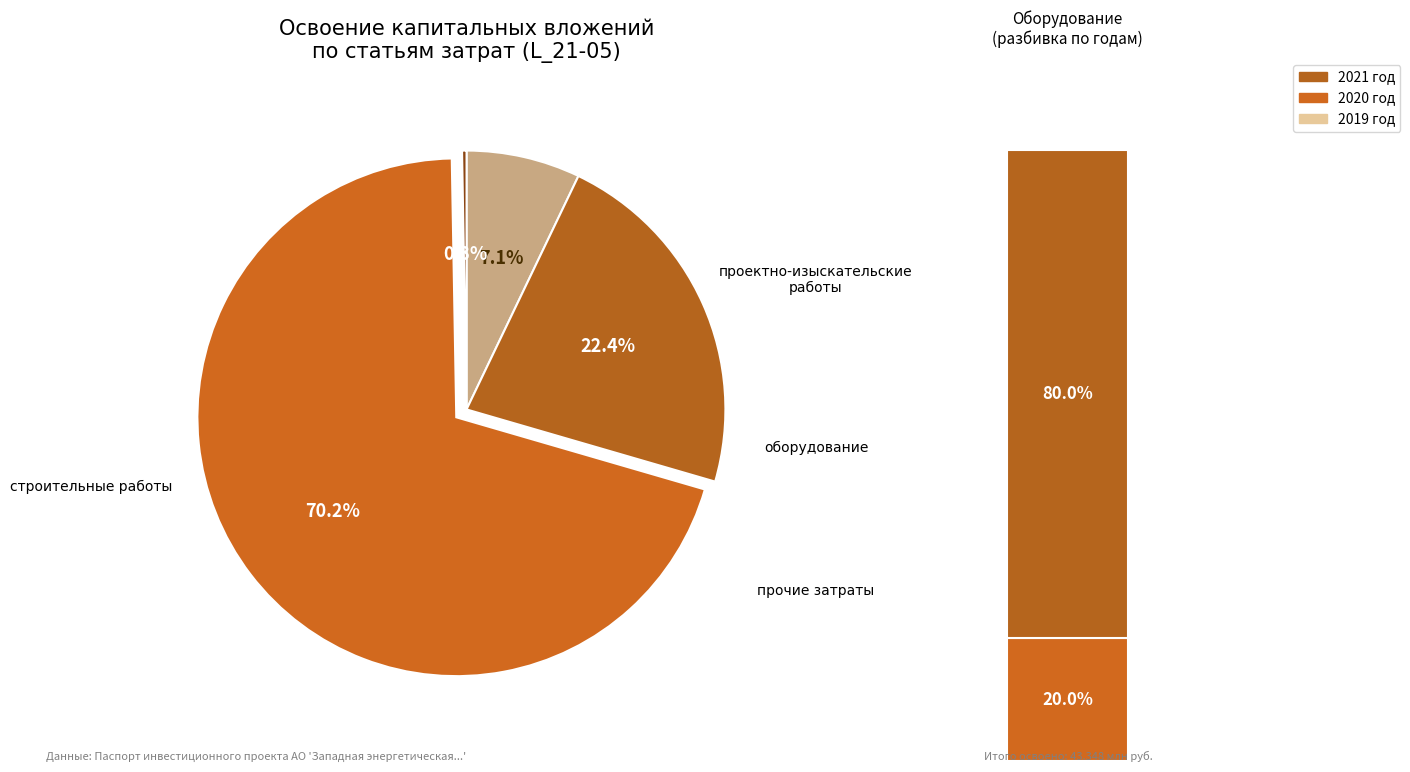

Does any single category account for the majority?

Yes